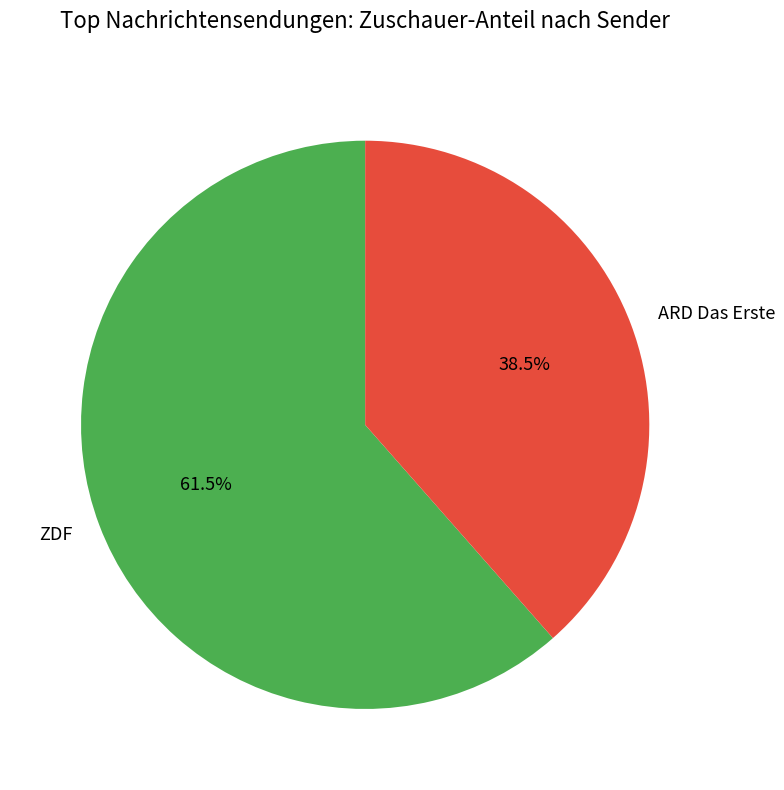

Rank the categories by value from highest to lowest.

ZDF, ARD Das Erste